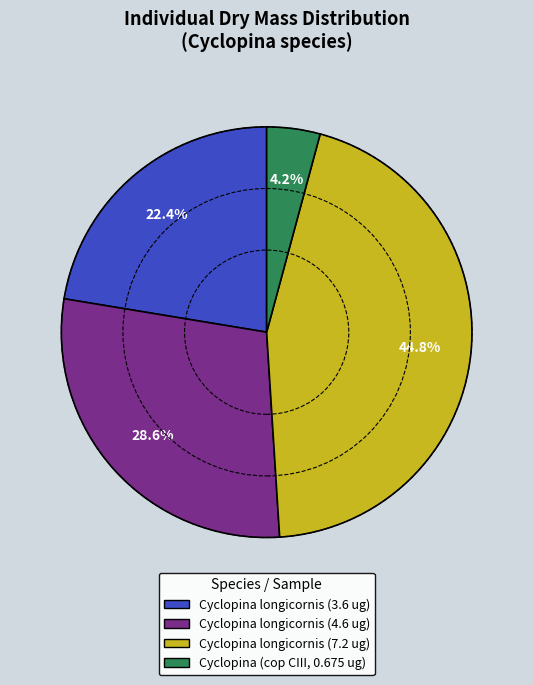

How many segments does this pie chart have?

4